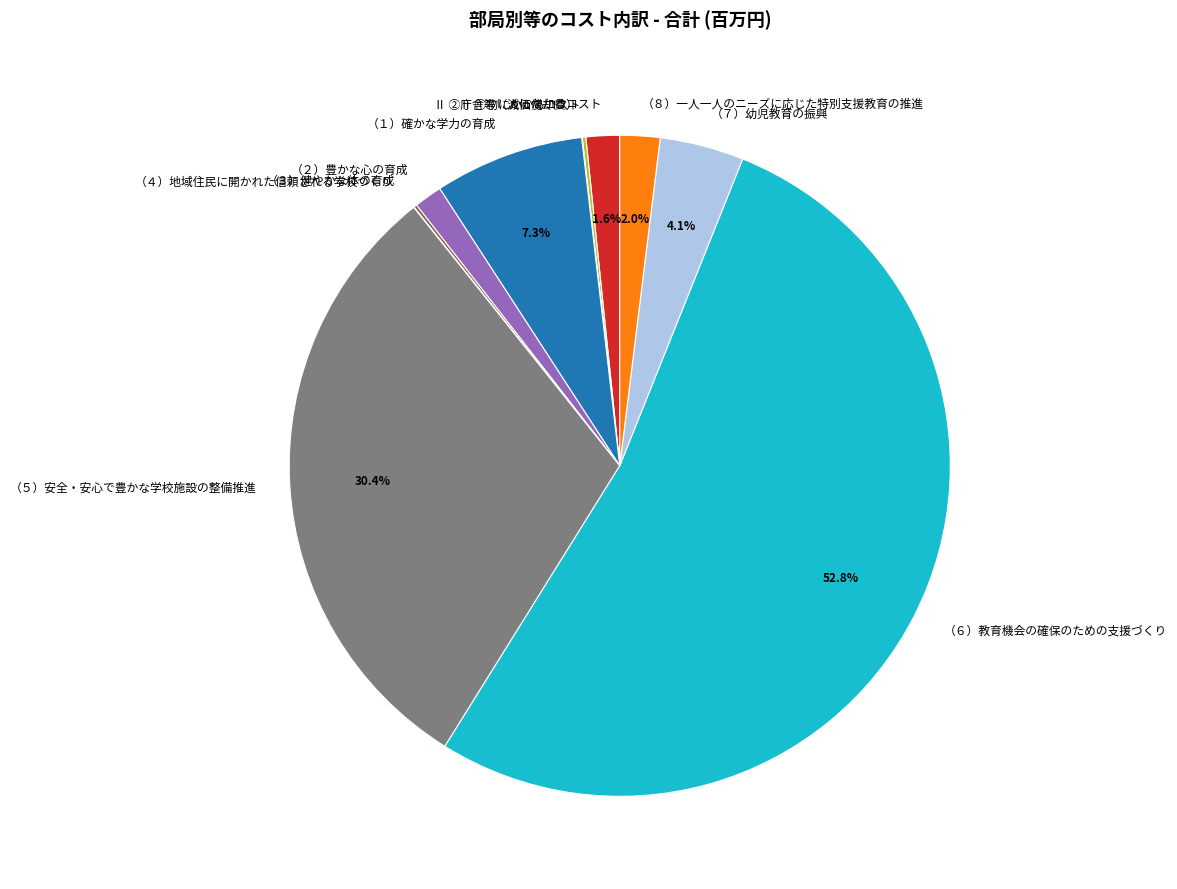

To the nearest percent, what is the difference between the largest and smallest slice percentages?

53%